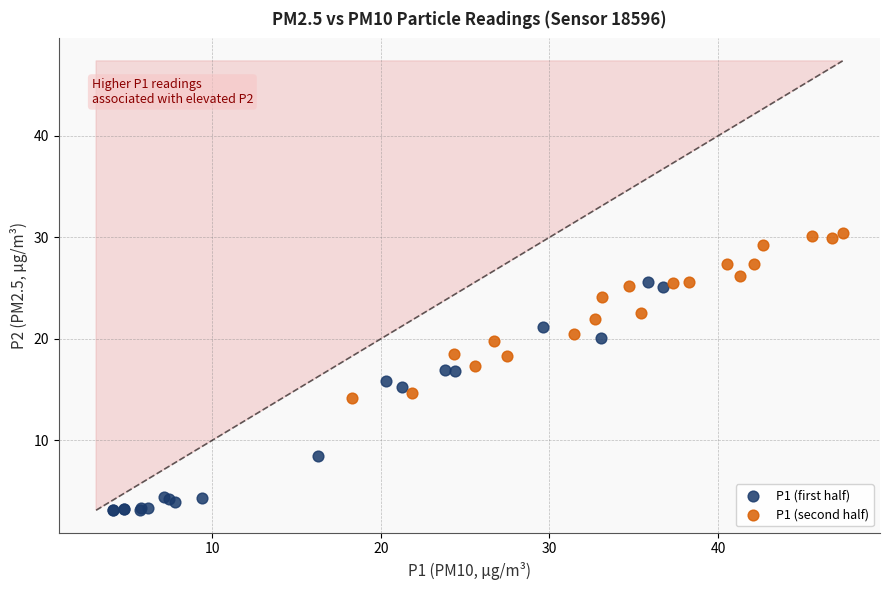

Which series has the widest spread of Y values?

P1 (first half)